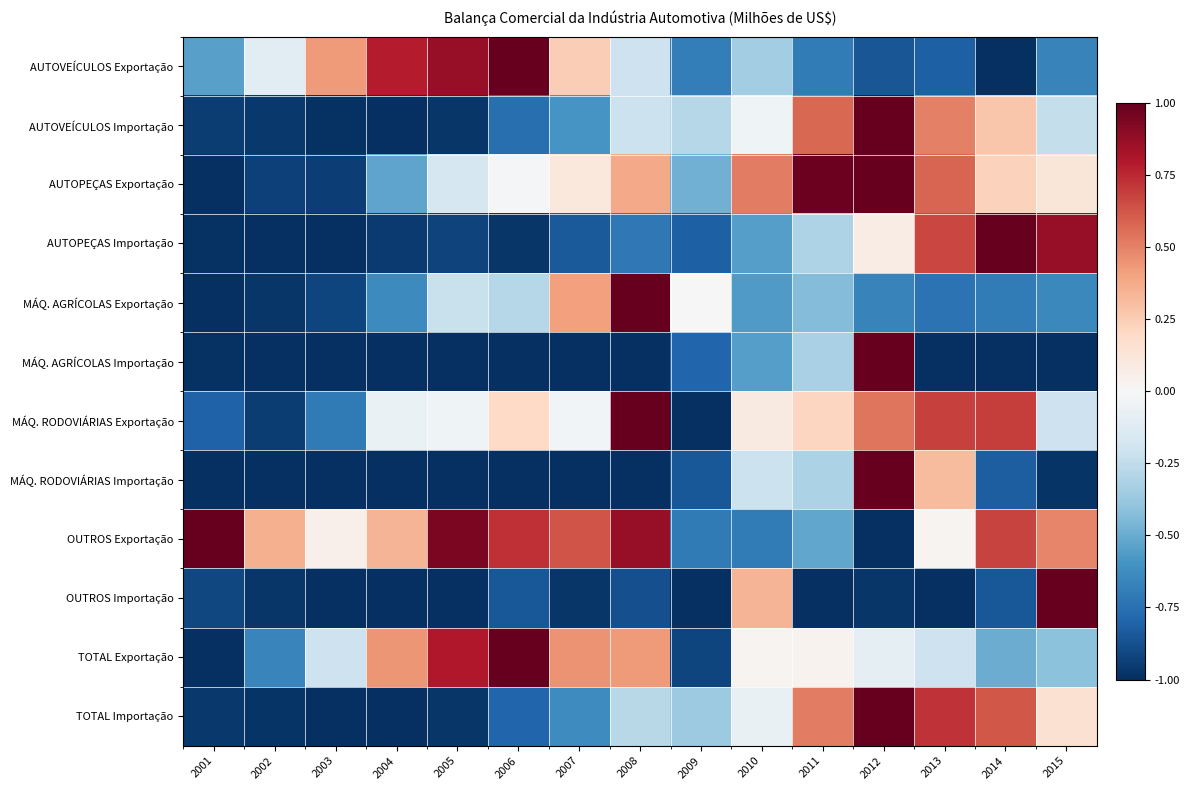

Which series has the widest spread of values?

TOTAL Importação